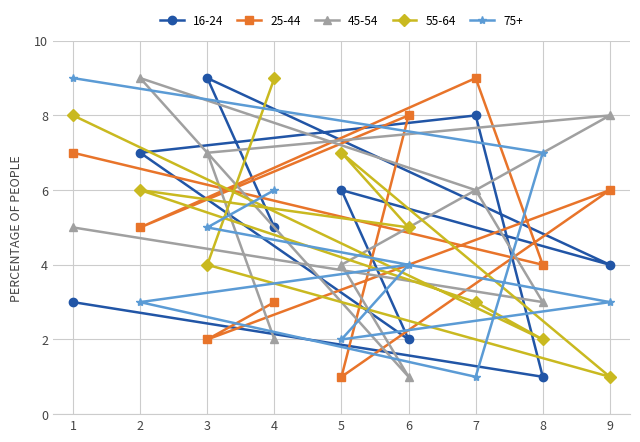

Is this an area chart (filled region under the line)?

No